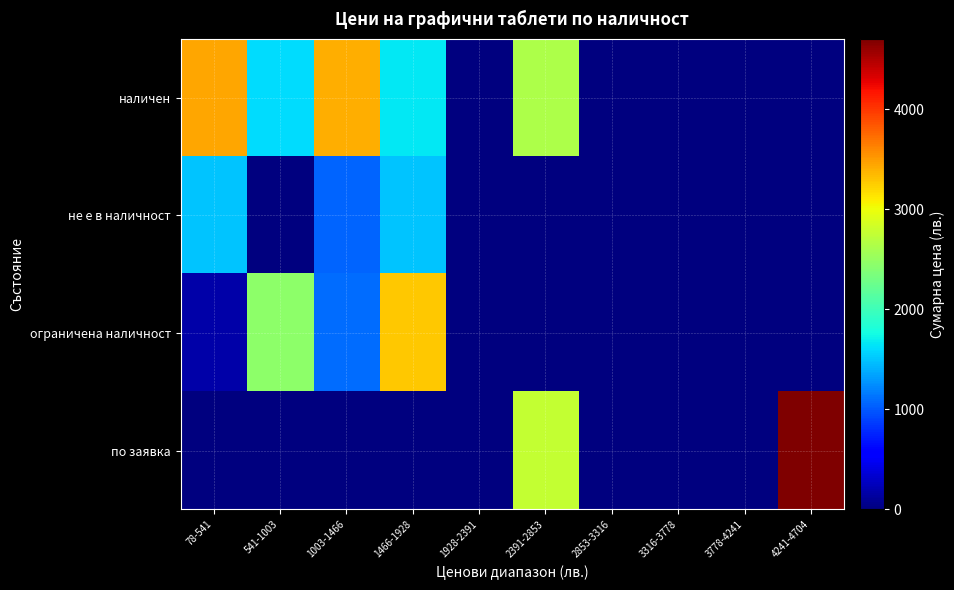

How many data points does each series have?

10